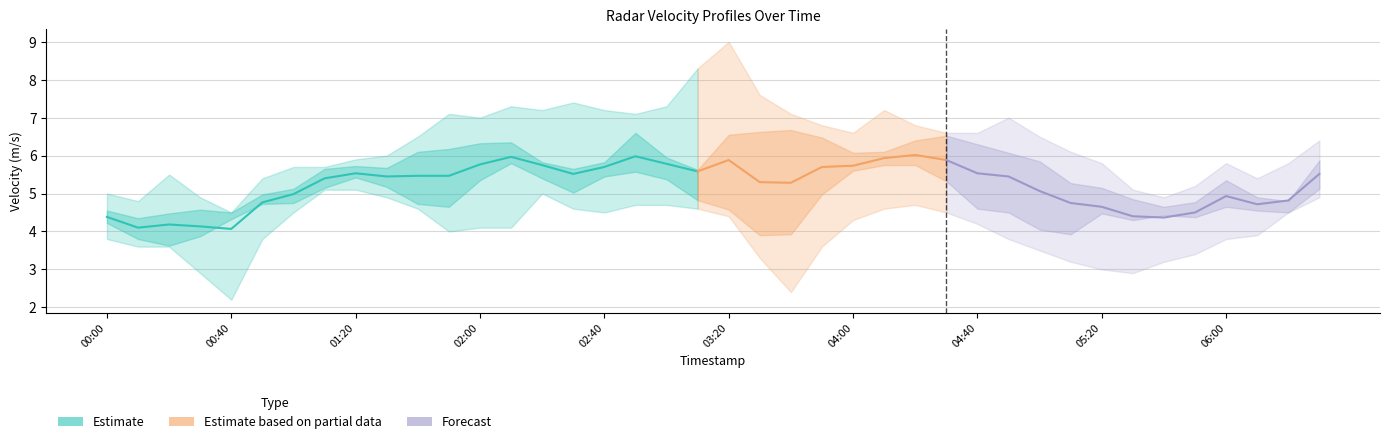

List the labels in order of 2.194 value, smallest first.

2007/10/21 03:40, 2007/10/21 05:30, 2007/10/21 05:20, 2007/10/21 05:10, 2007/10/21 05:40, 2007/10/21 03:30, 2007/10/21 05:50, 2007/10/21 05:00, 2007/10/21 03:50, 2007/10/21 04:50, 2007/10/21 06:00, 2007/10/21 06:10, 2007/10/21 01:50, 2007/10/21 02:00, 2007/10/21 02:10, 2007/10/21 04:40, 2007/10/21 04:00, 2007/10/21 00:40, 2007/10/21 02:40, 2007/10/21 03:20, 2007/10/21 04:30, 2007/10/21 06:20, 2007/10/21 01:40, 2007/10/21 02:30, 2007/10/21 03:10, 2007/10/21 04:10, 2007/10/21 01:00, 2007/10/21 02:50, 2007/10/21 03:00, 2007/10/21 04:20, 2007/10/21 00:10, 2007/10/21 00:30, 2007/10/21 00:50, 2007/10/21 01:30, 2007/10/21 06:30, 2007/10/21 00:00, 2007/10/21 02:20, 2007/10/21 01:10, 2007/10/21 01:20, 2007/10/21 00:20